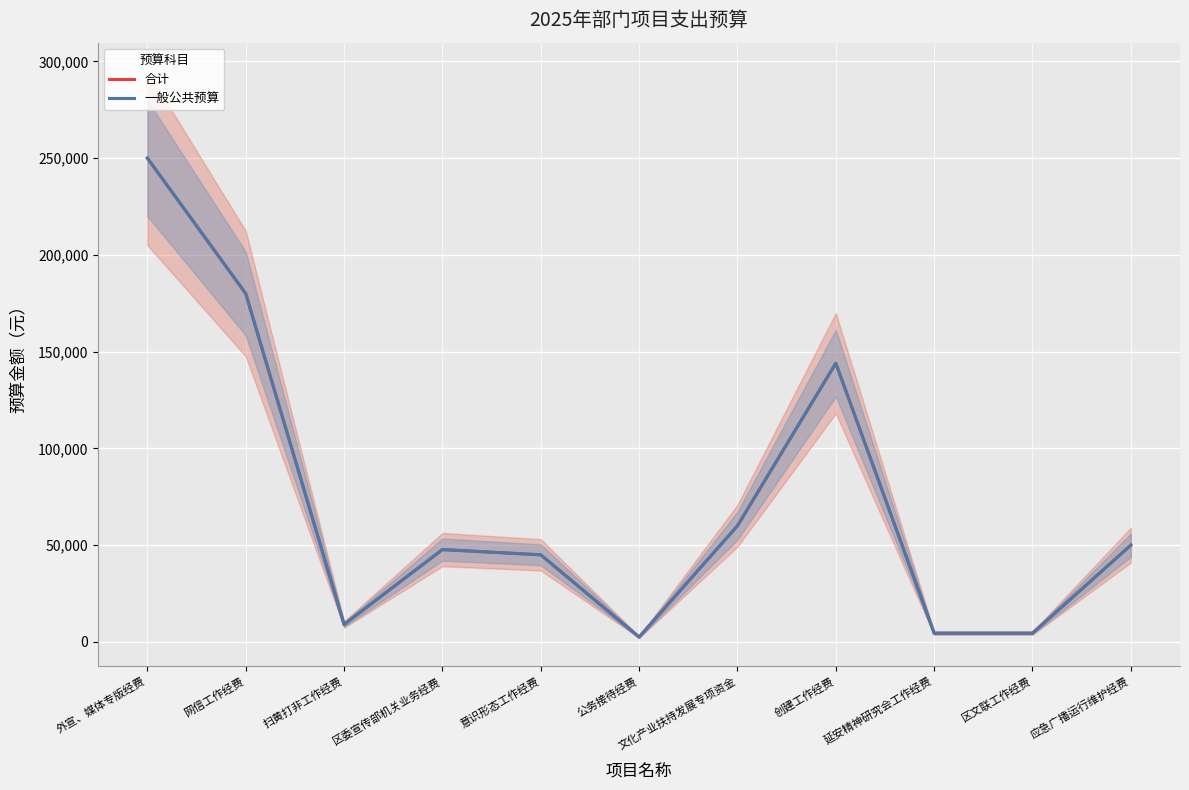

How many values in the 合计 series exceed 47700?

5